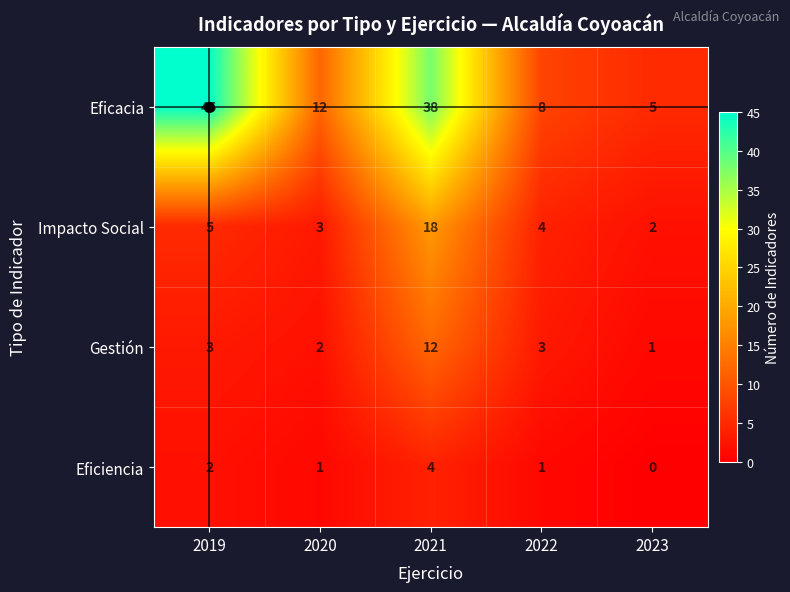

At how many categories does at least one series exceed 35?

2